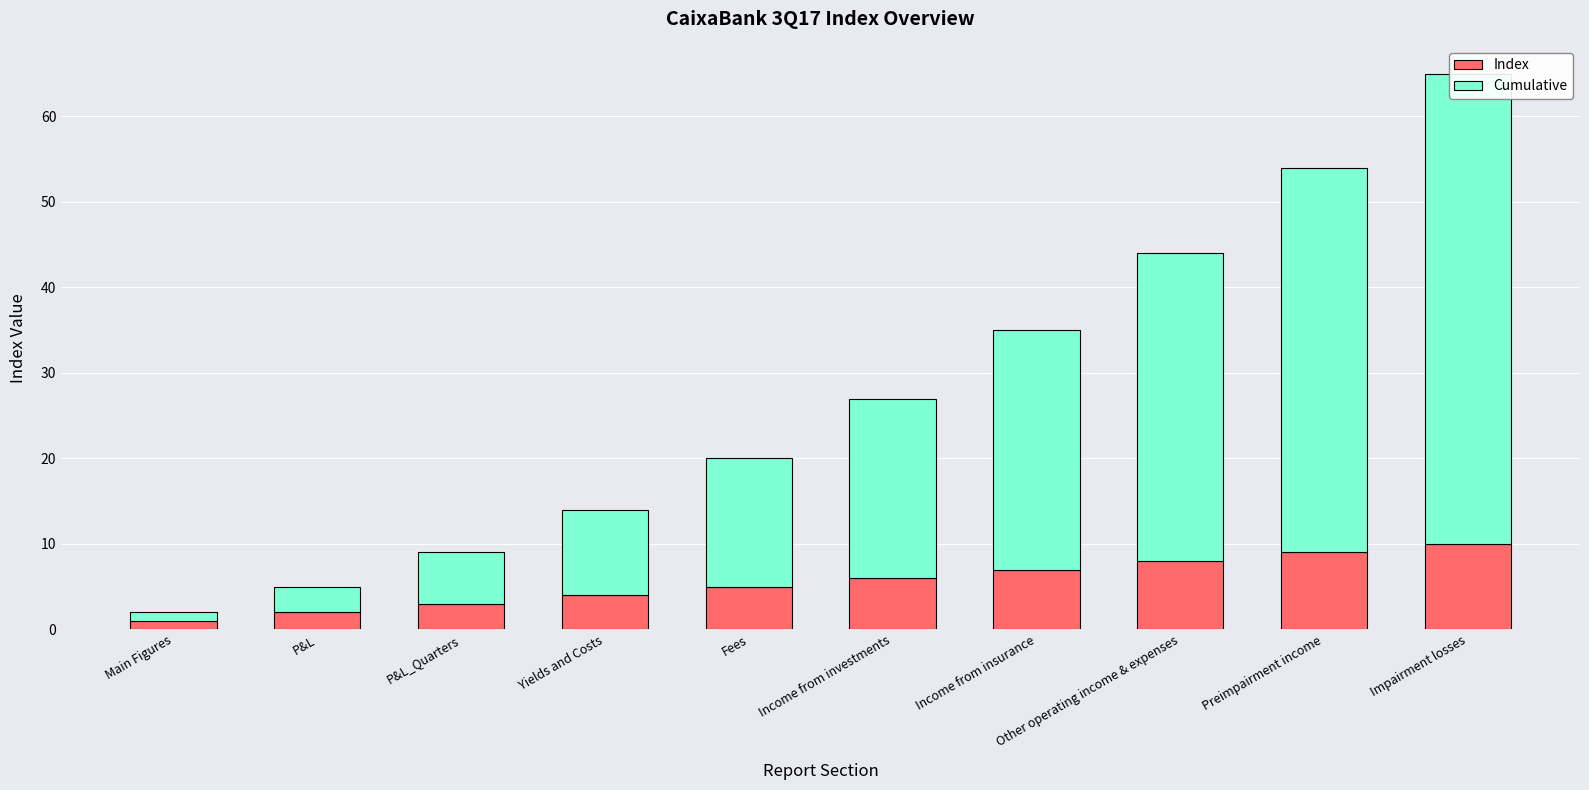

How many bars are there in each group?

2